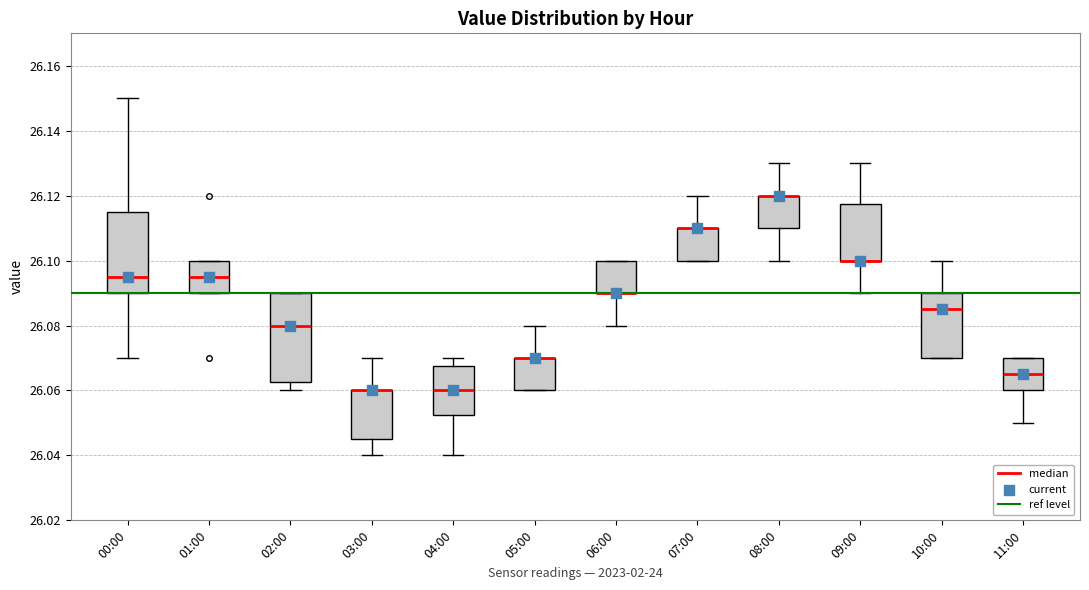

Where is the upper edge of the box for 04:00 on the y-axis? The values are not printed on the chart, so give them approximately, as read against the axis.

26.068